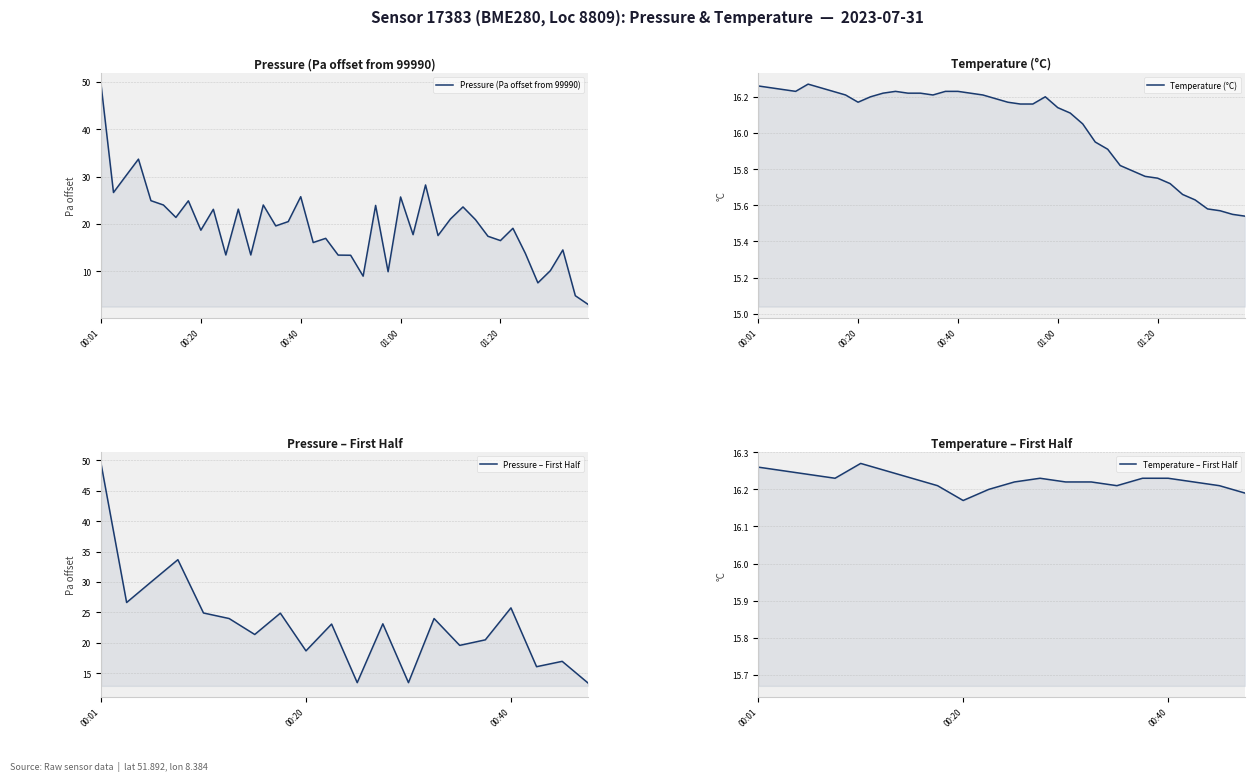

What is the total value across all series at 18?

33.2